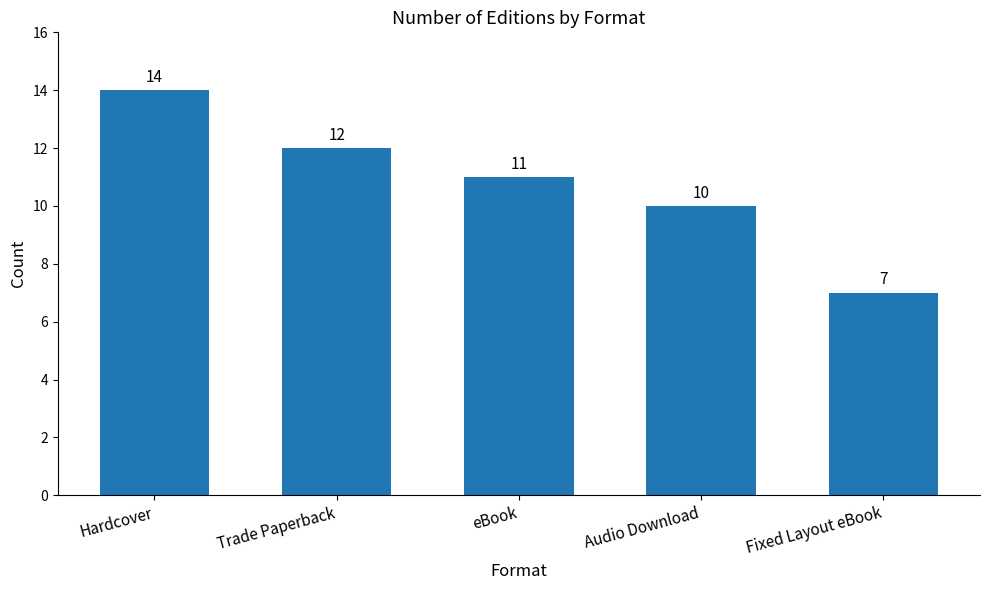

Between Fixed Layout eBook and Hardcover, which is larger?

Hardcover